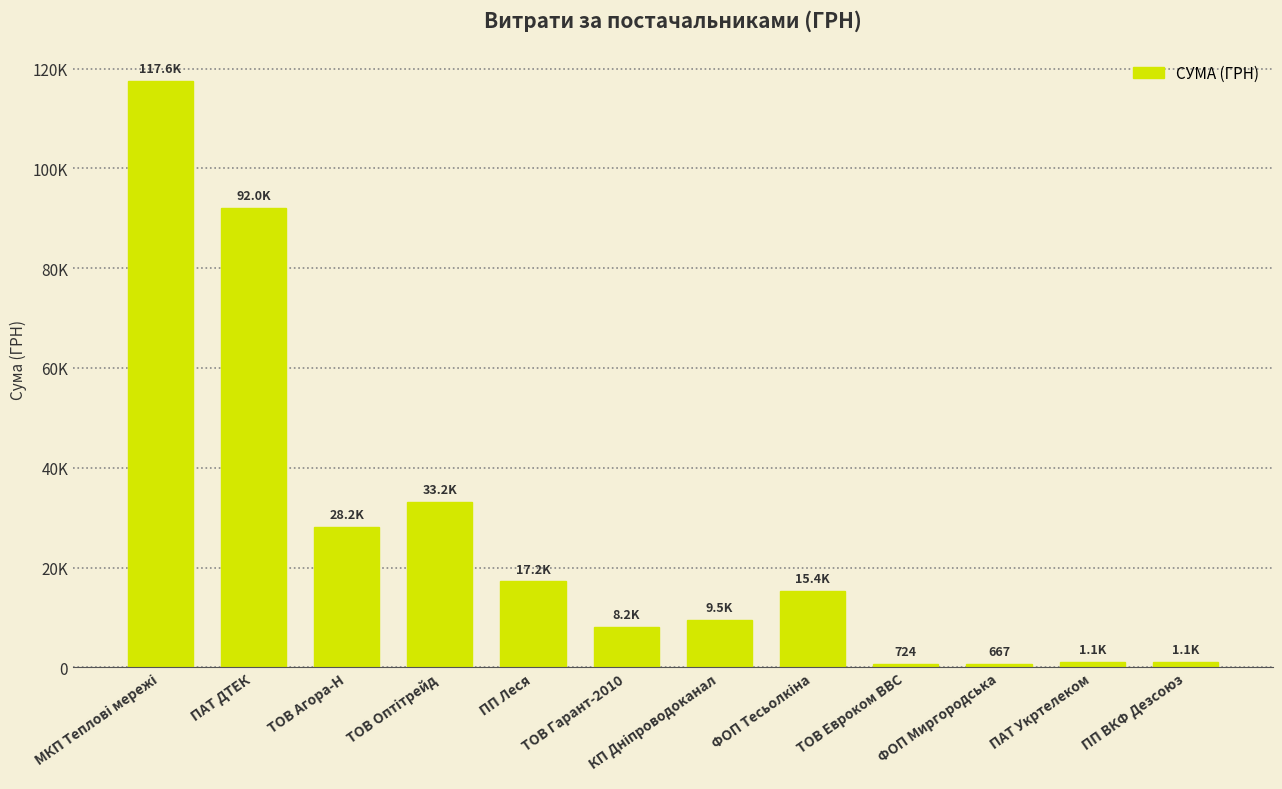

Does the chart contain any negative values?

No